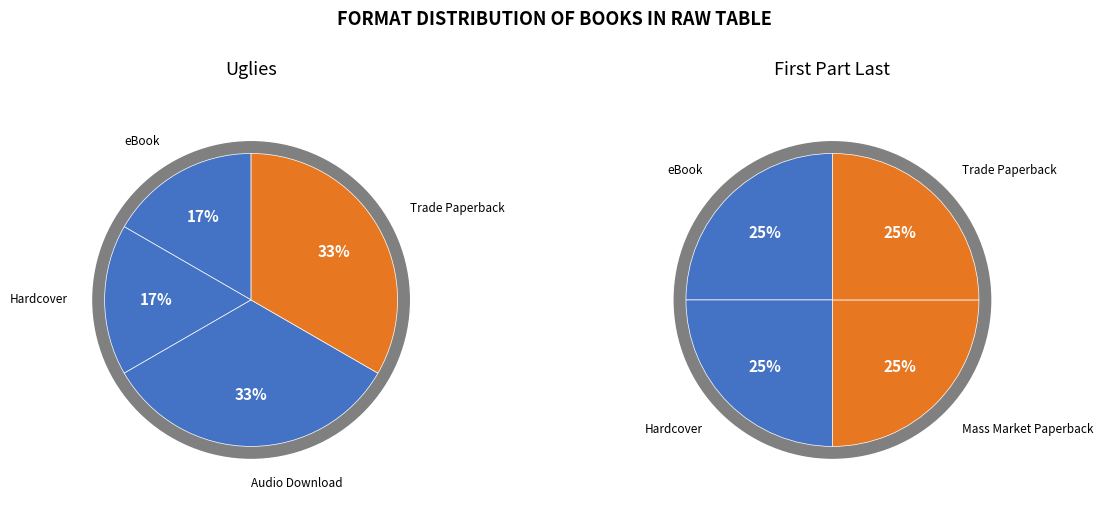

Which slice is the largest?

Trade Paperback